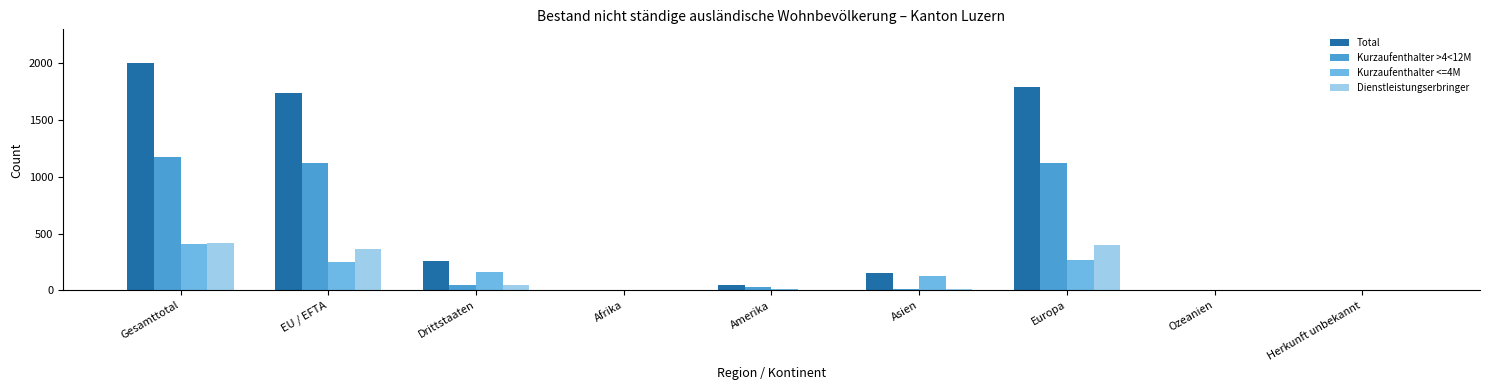

What is the maximum value shown in the chart?

1994